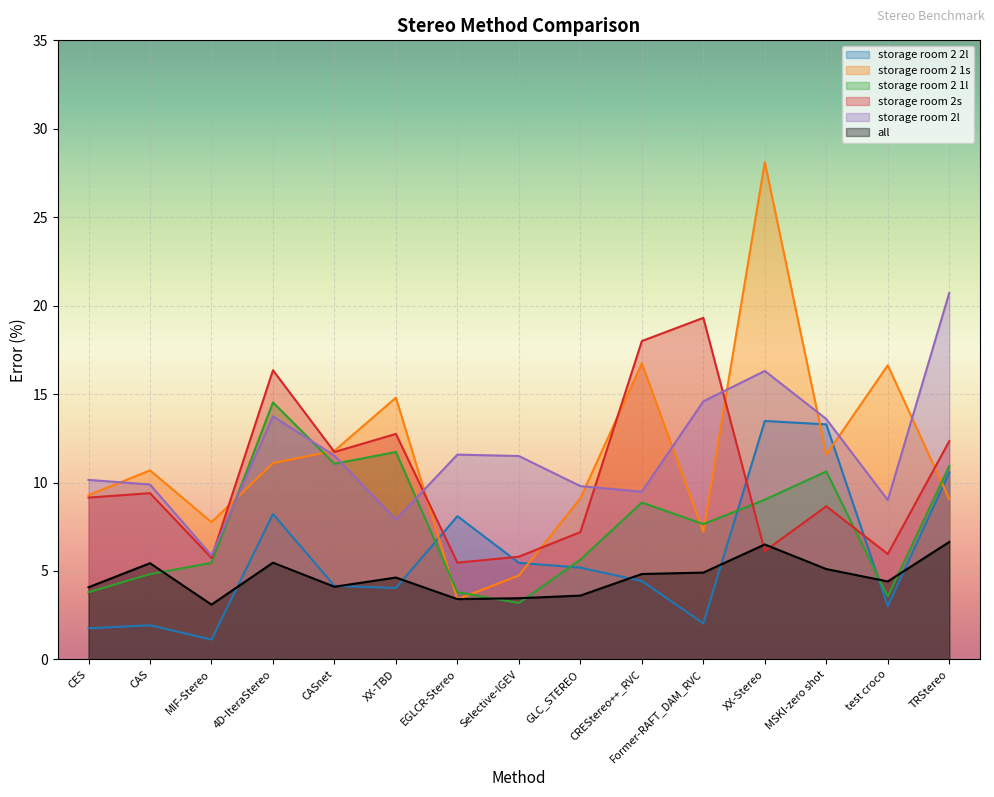

How many intersections are there between storage room 2 2l and storage room 2 1s?

5